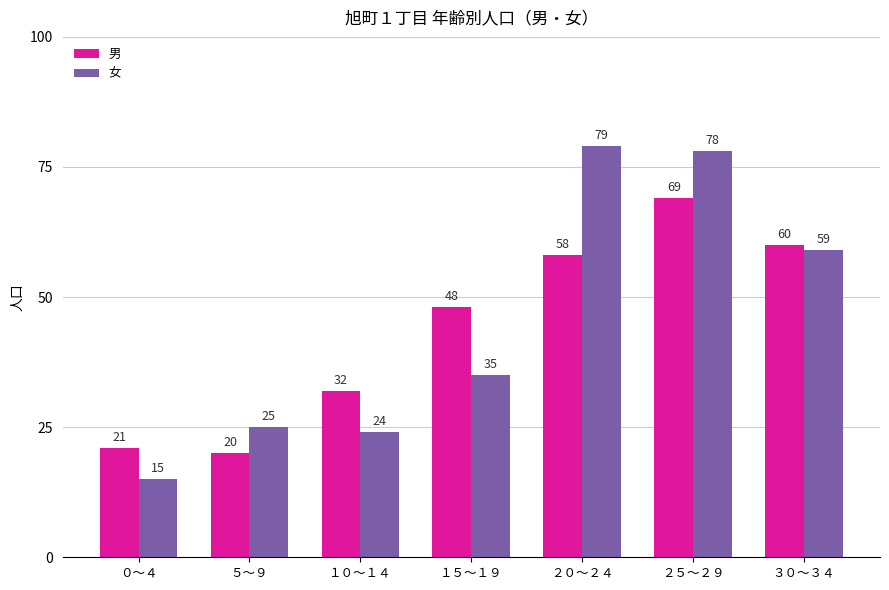

What is the total value across all series at ０～４?

36